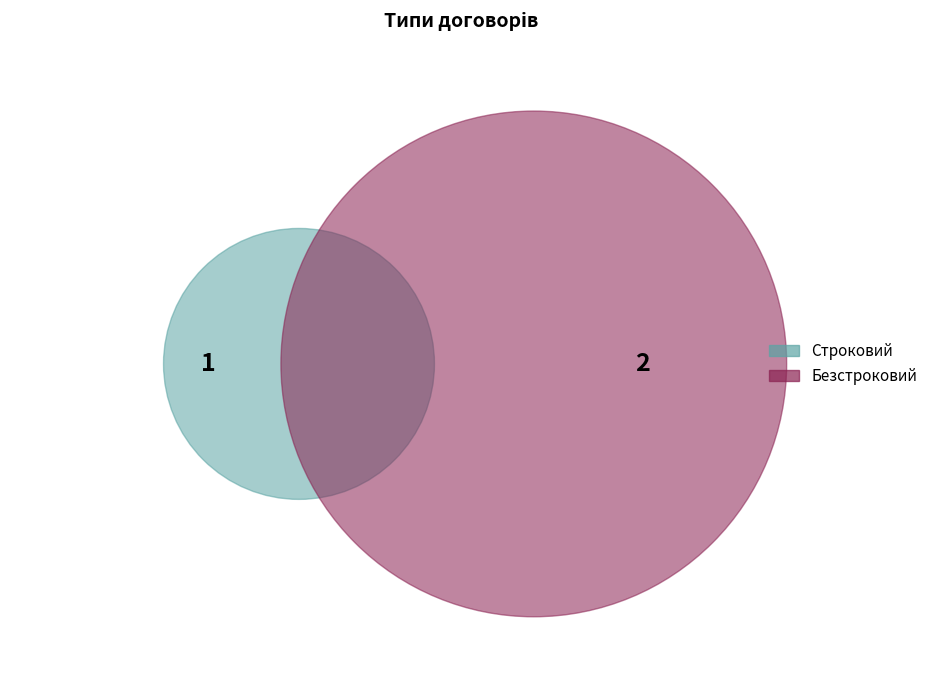

How much of the chart is everything except Строковий?

66.7%